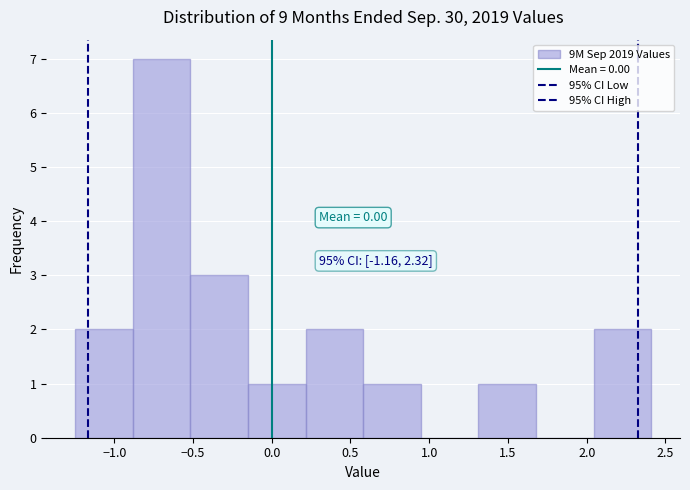

Which range on the x-axis has the tallest bar?

-0.90 to -0.50